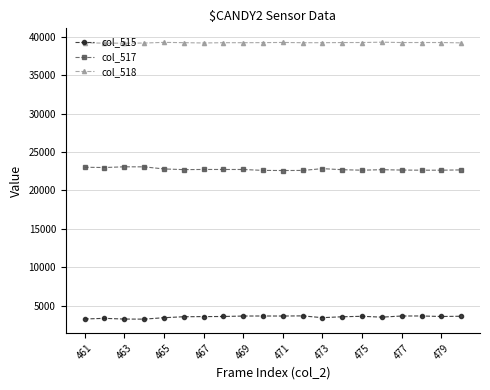

True or false: col_517 and col_515 cross at least once.

False